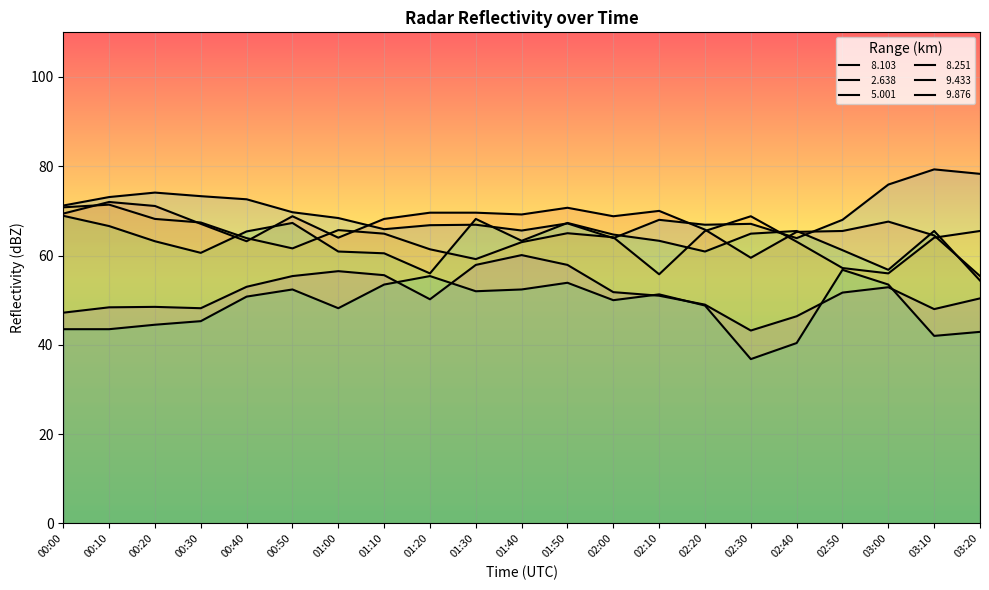

What is the minimum value shown in the chart?

36.8